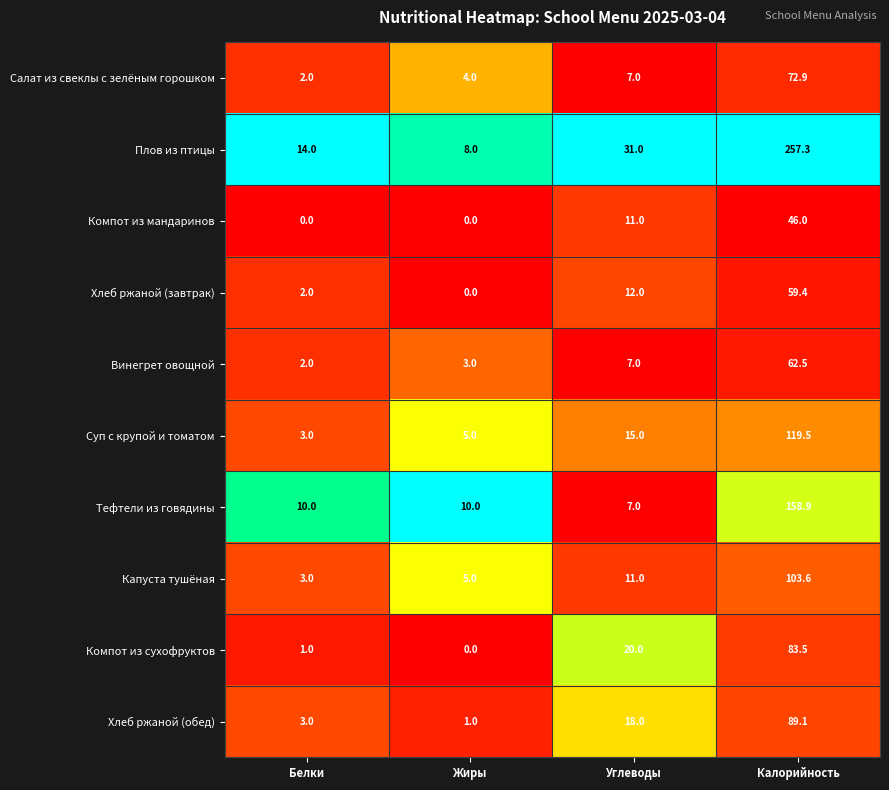

How many data points in Тефтели из говядины are less than 10?

1